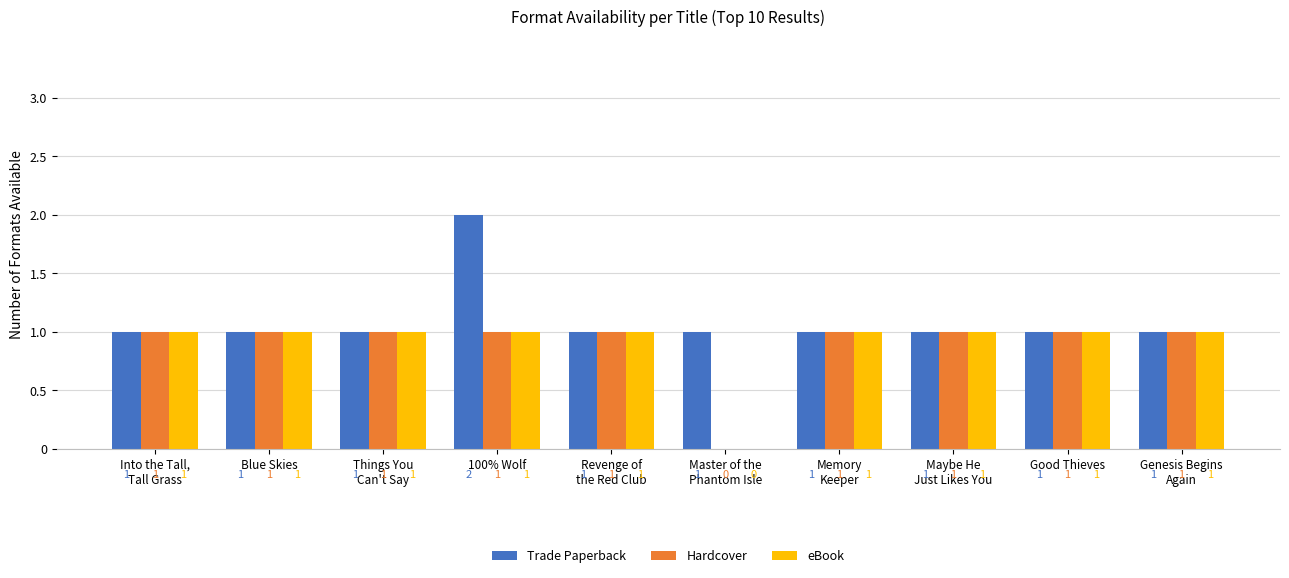

Is the value of eBook at 100% Wolf greater than the value of Trade Paperback at 100% Wolf?

No